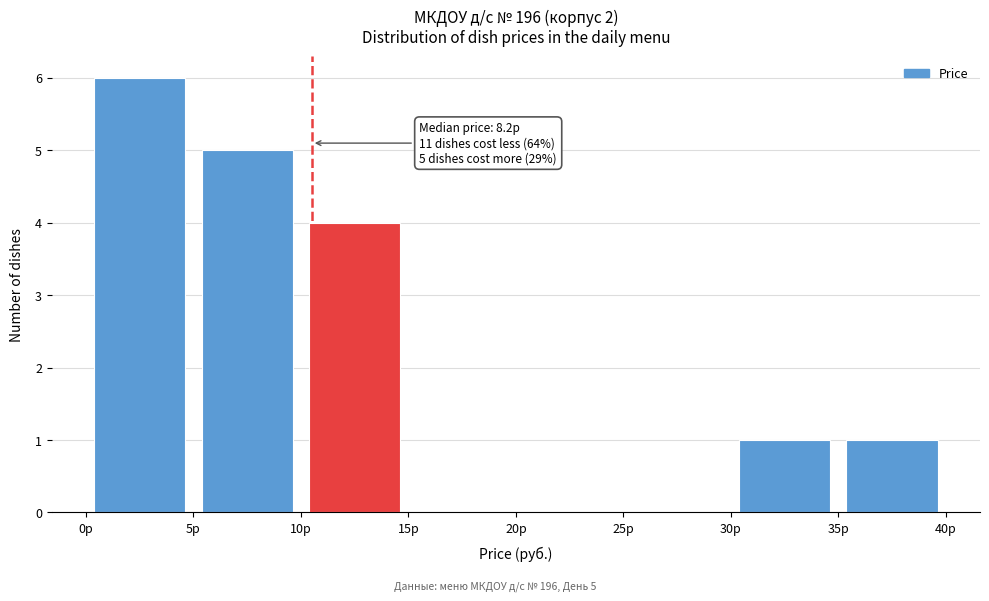

Which range on the x-axis has the tallest bar?

0 to 5